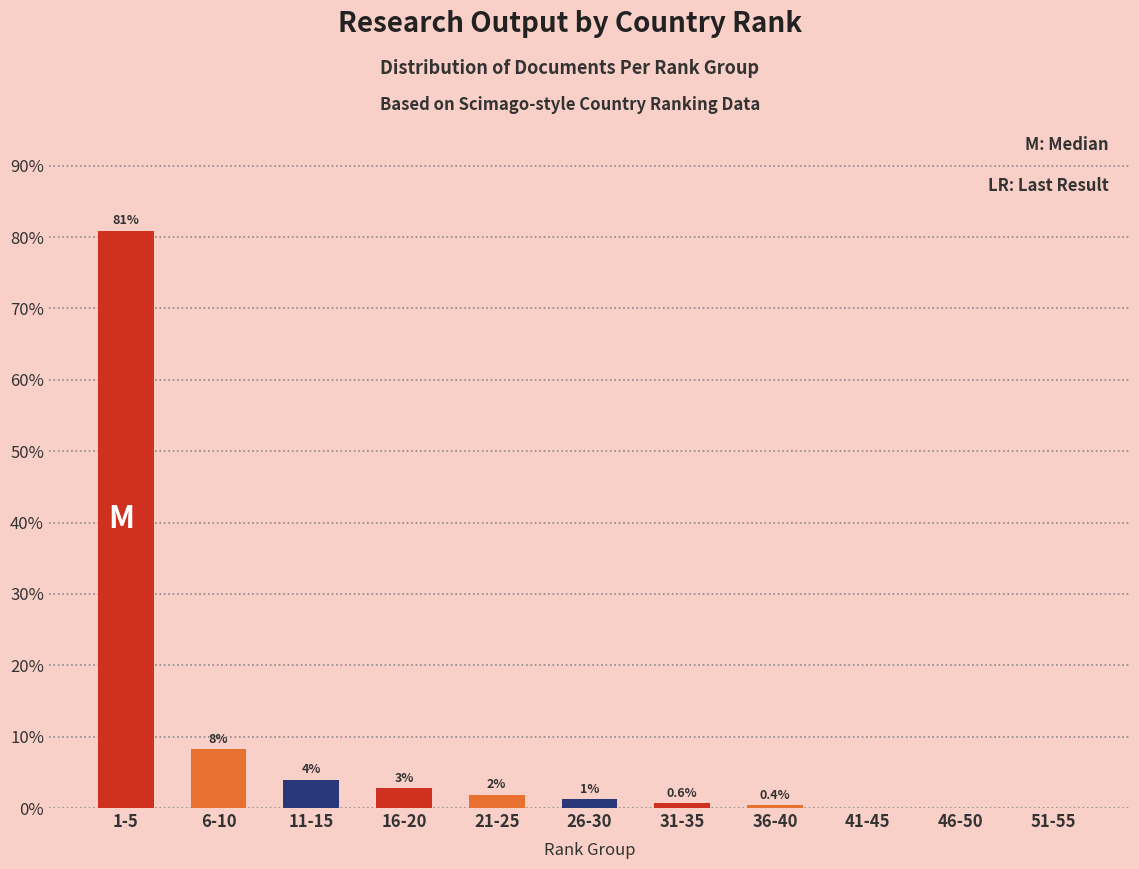

Is it true that the value at 41-45 is 0.0?

True